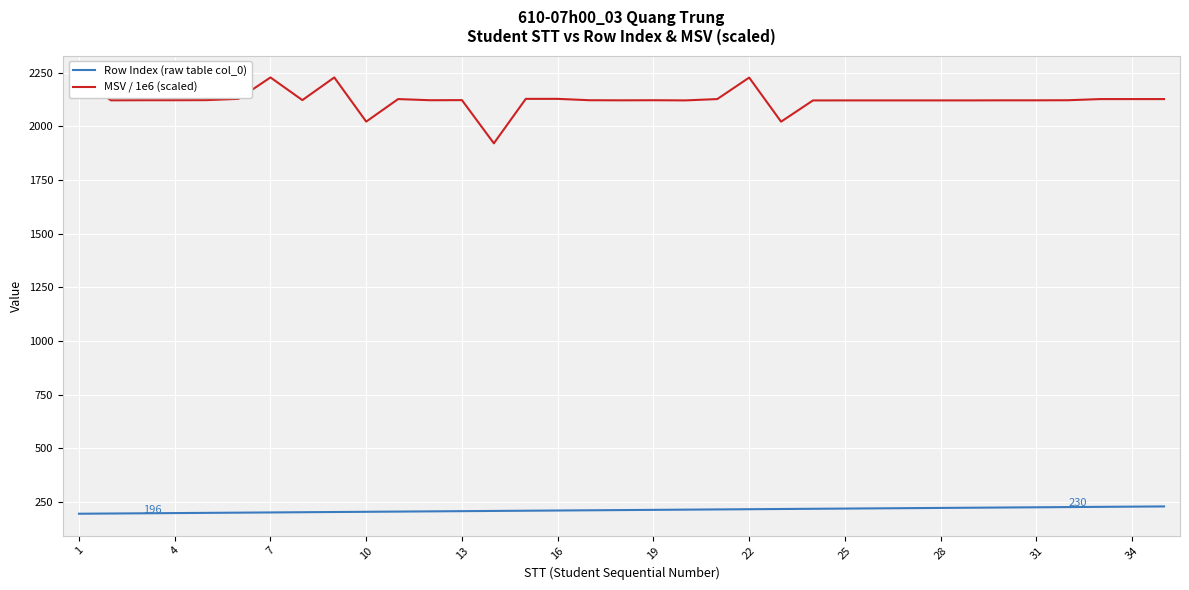

How many values in the Row Index (raw table col_0) series exceed 213?

17